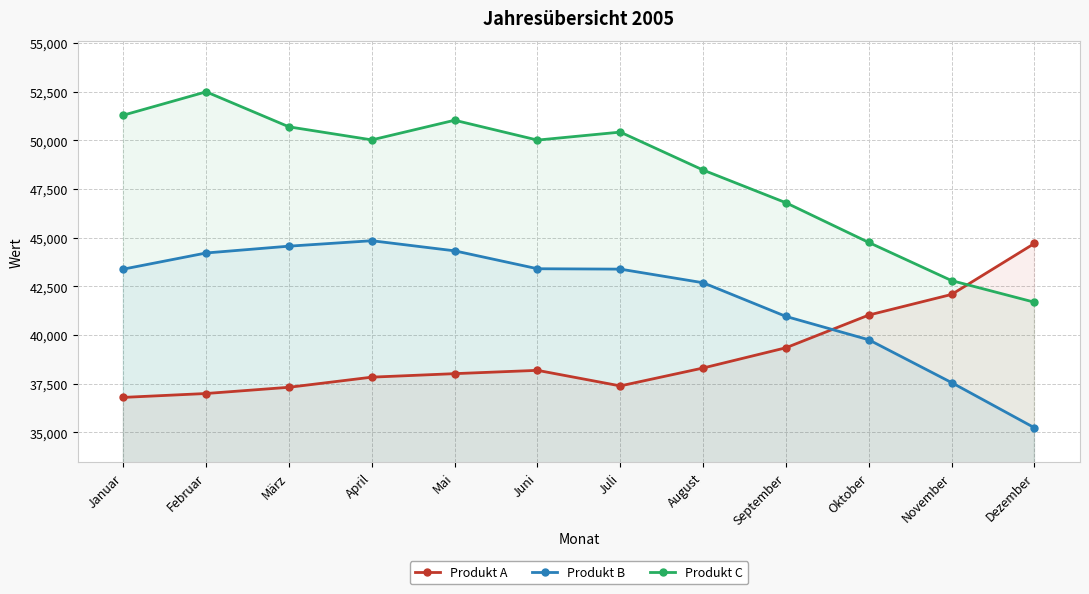

How many data points in Produkt A are less than 38190?

6